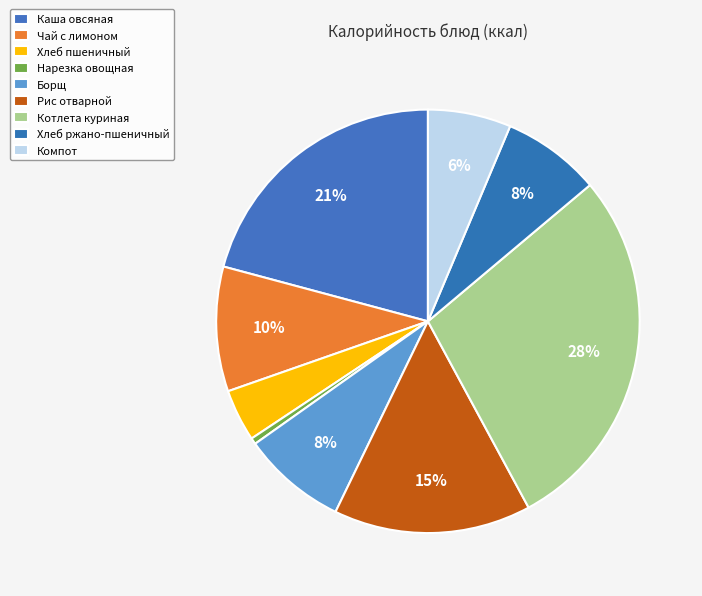

How many segments does this pie chart have?

9